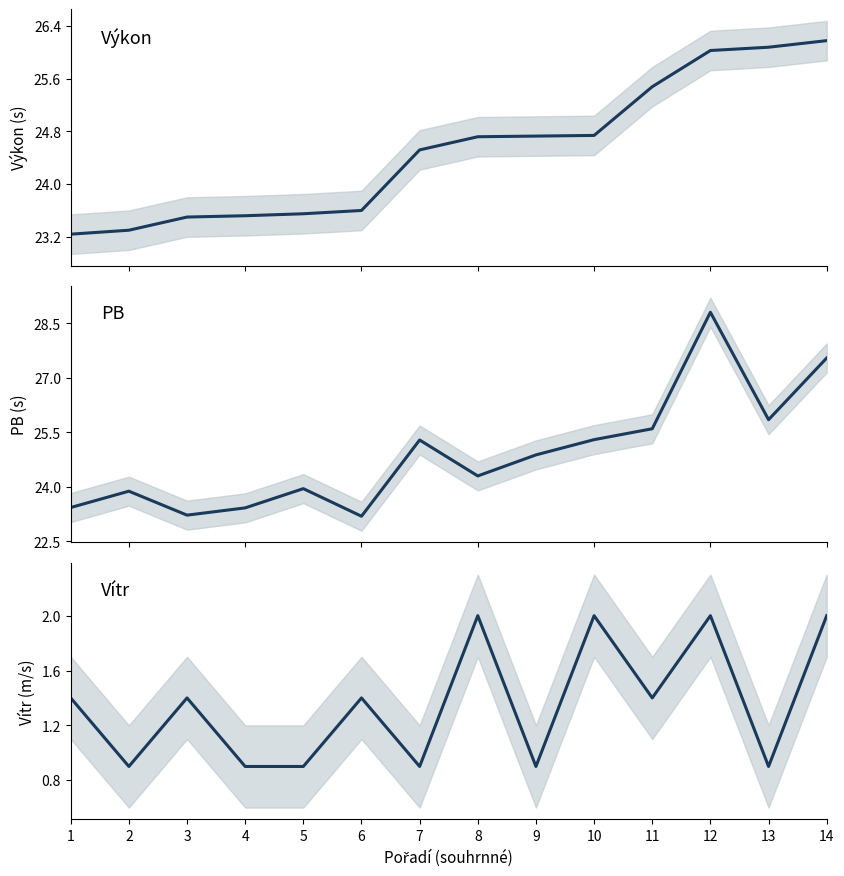

Is the value of Vítr at 4 greater than the value of PB at 11?

No